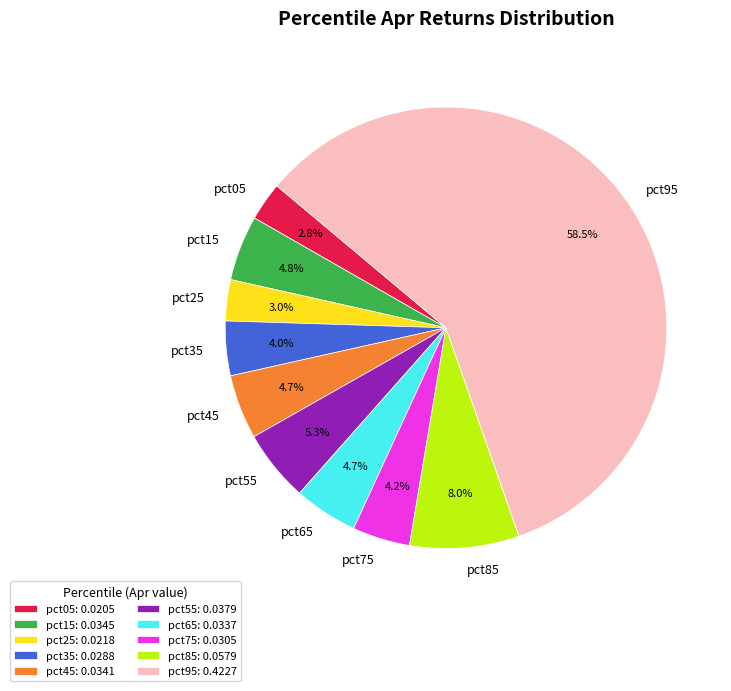

Between pct15 and pct95, which is larger?

pct95